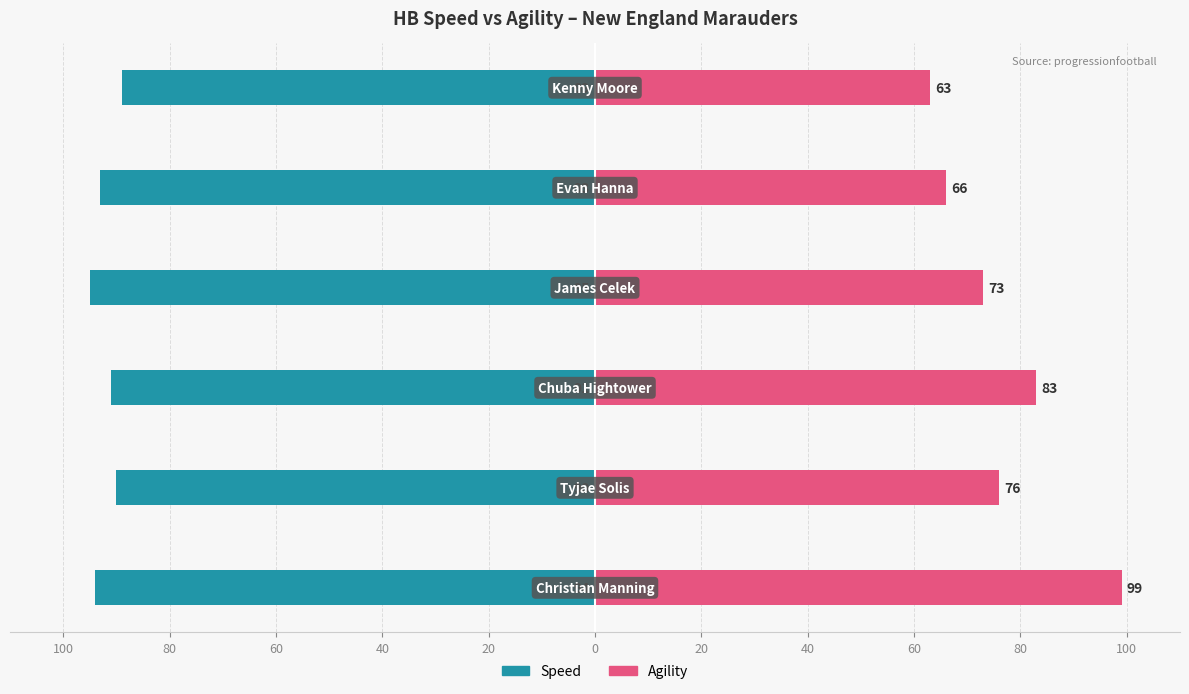

How many groups of bars are there?

6